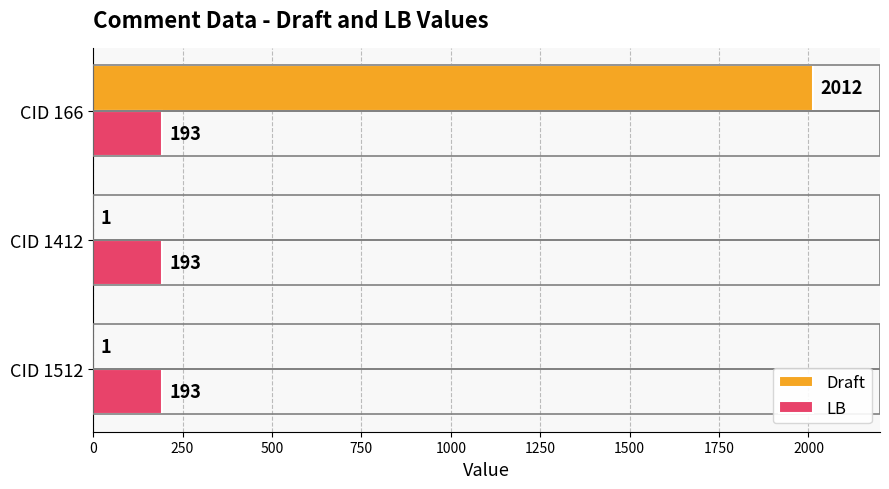

Which series has the largest total across all categories?

Draft